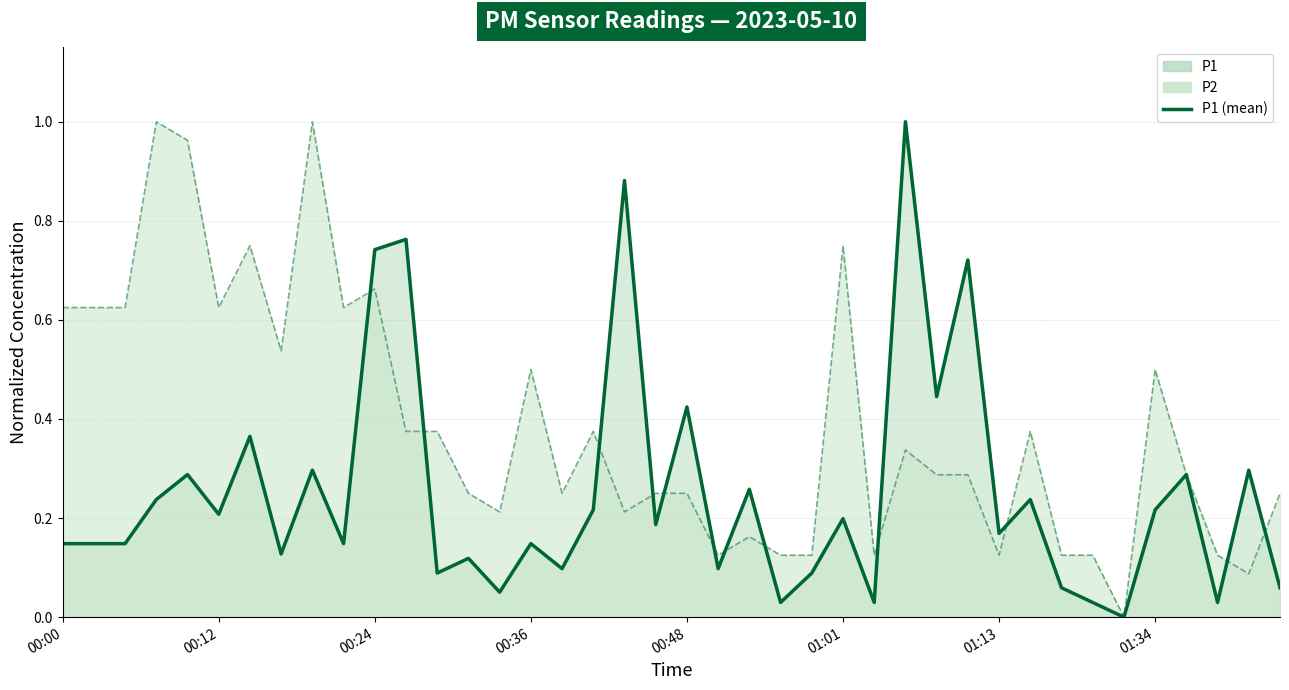

True or false: P1 (line) and P2 (line) intersect in this chart.

True